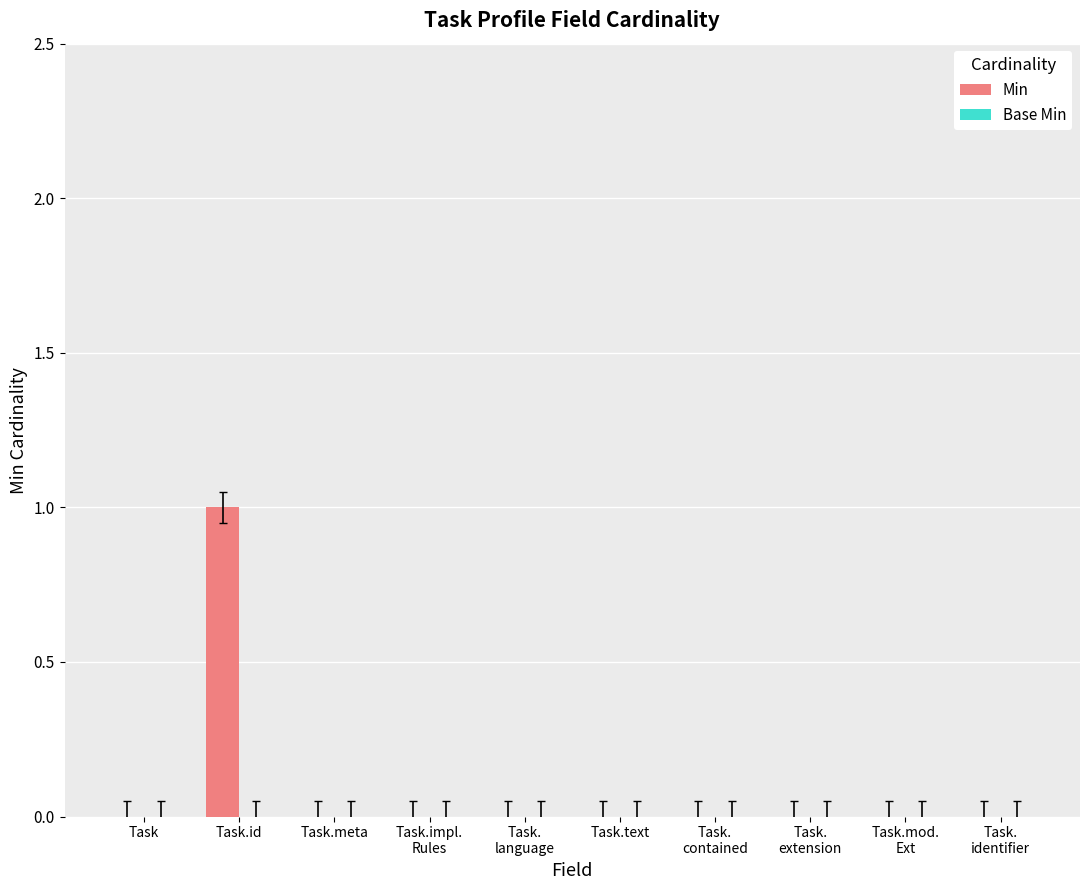

Count the number of categories in the chart.

10